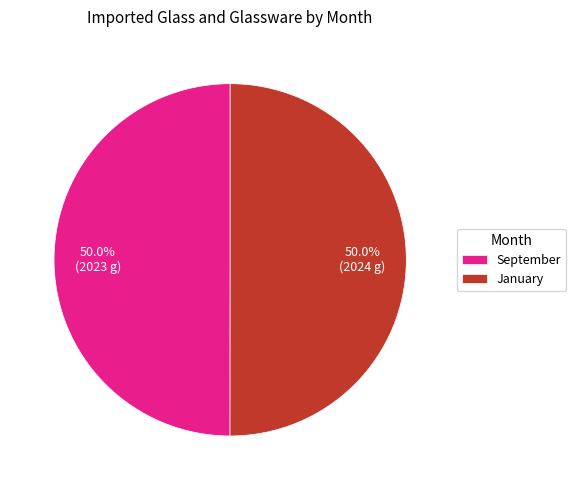

Count the number of slices in the pie.

2